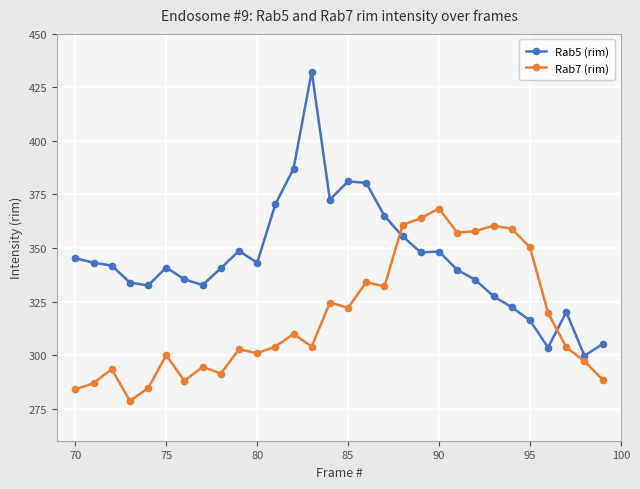

Does the chart display data point markers on the line(s)?

Yes